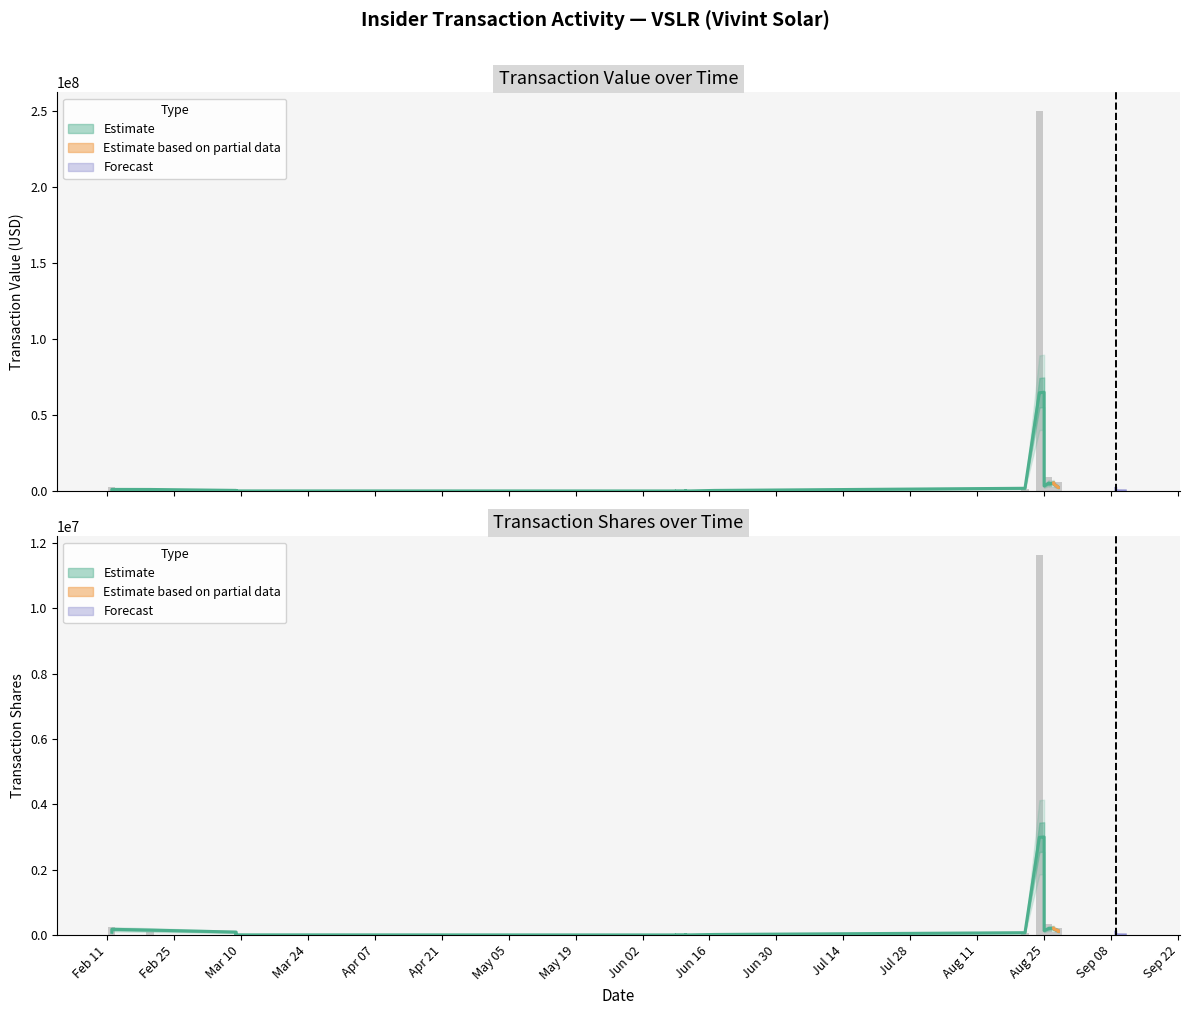

What is the sum of the transactionShares values at 16 and 38?

470603.0